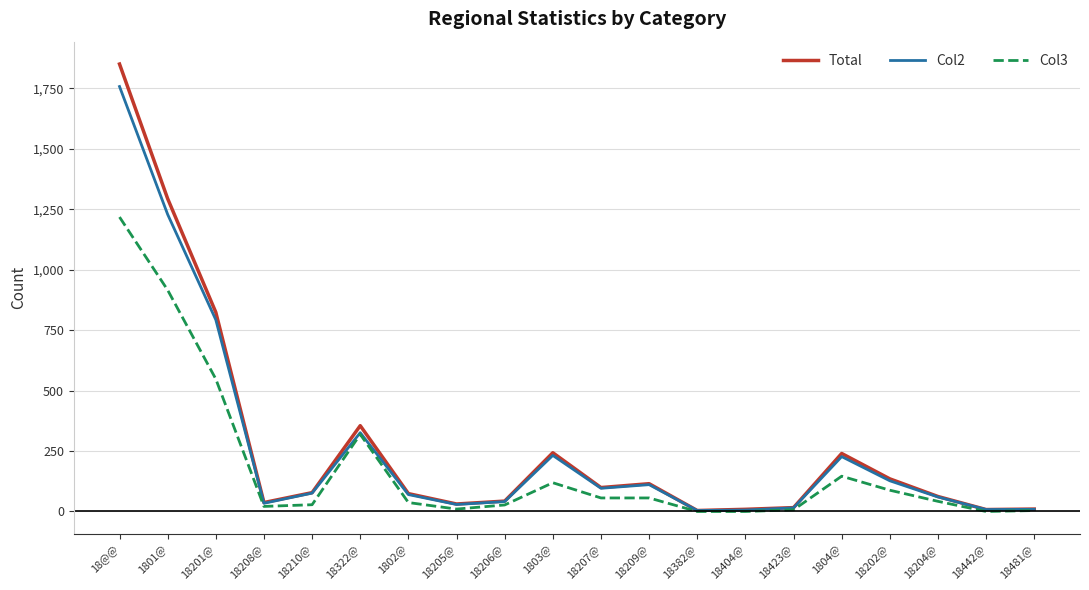

The value of Col2 at 18207@ is 96. True or false?

True